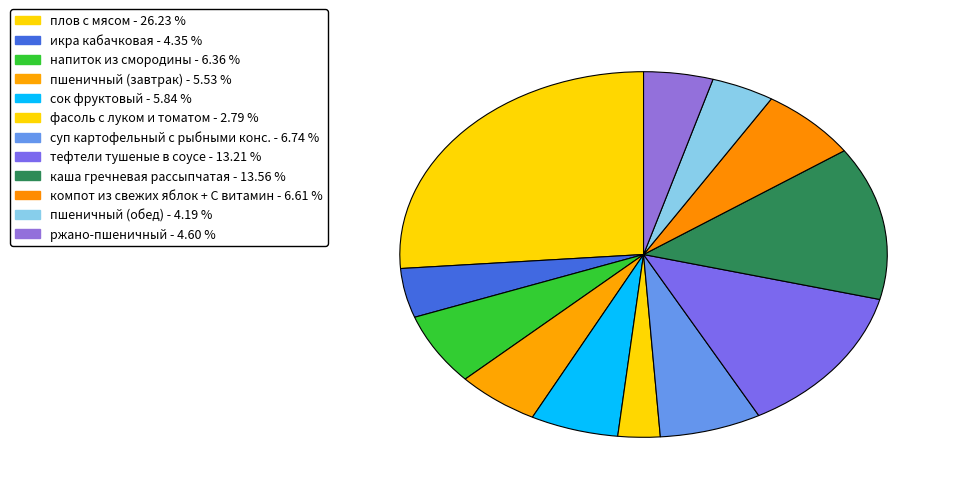

What is the ratio of the value at пшеничный (обед) to the value at суп картофельный с рыбными конс.?

0.6